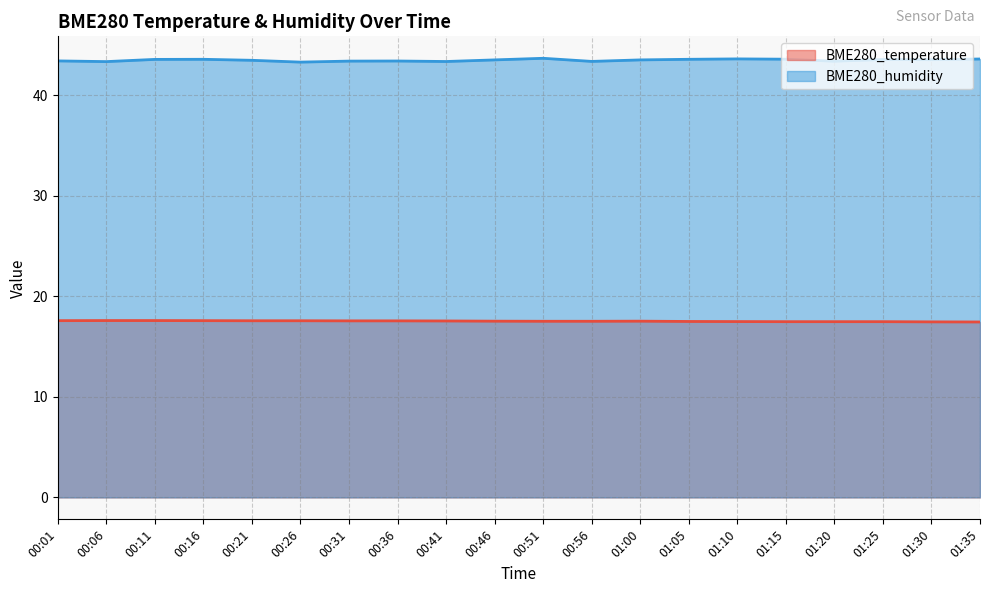

How many BME280_temperature values are between 17 and 18?

20